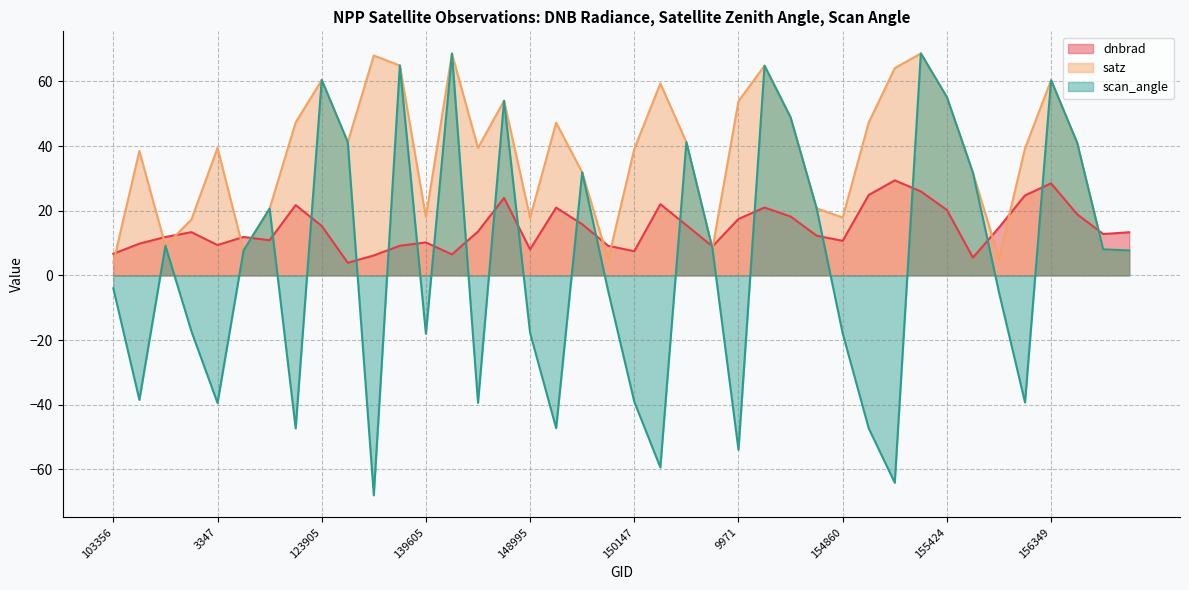

List the series in order of their peak value, lowest first.

dnbrad, satz, scan_angle